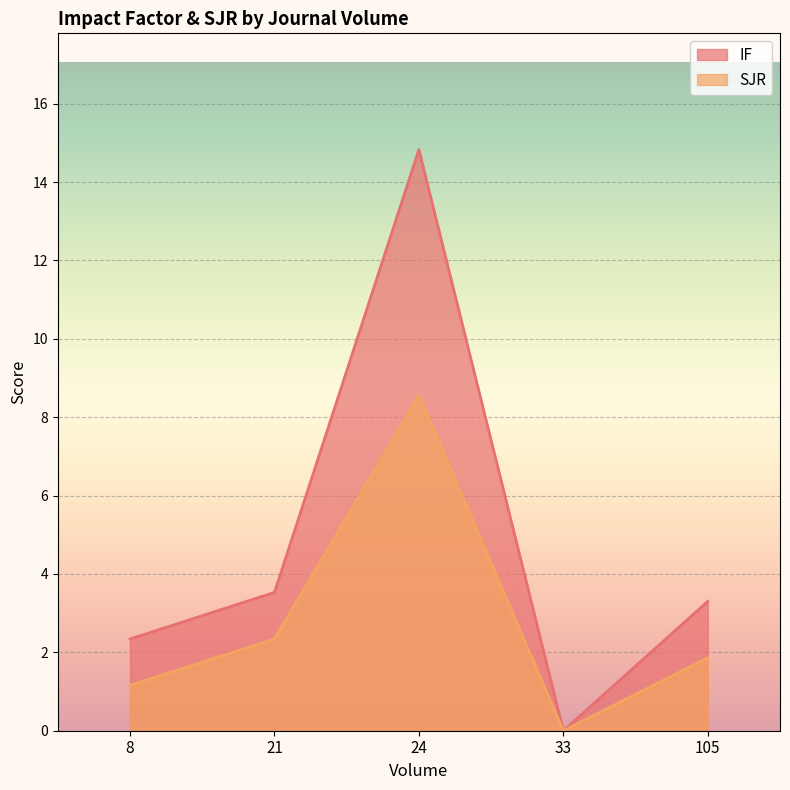

In SJR, how many points are lower than both neighbors (excluding endpoints)?

1